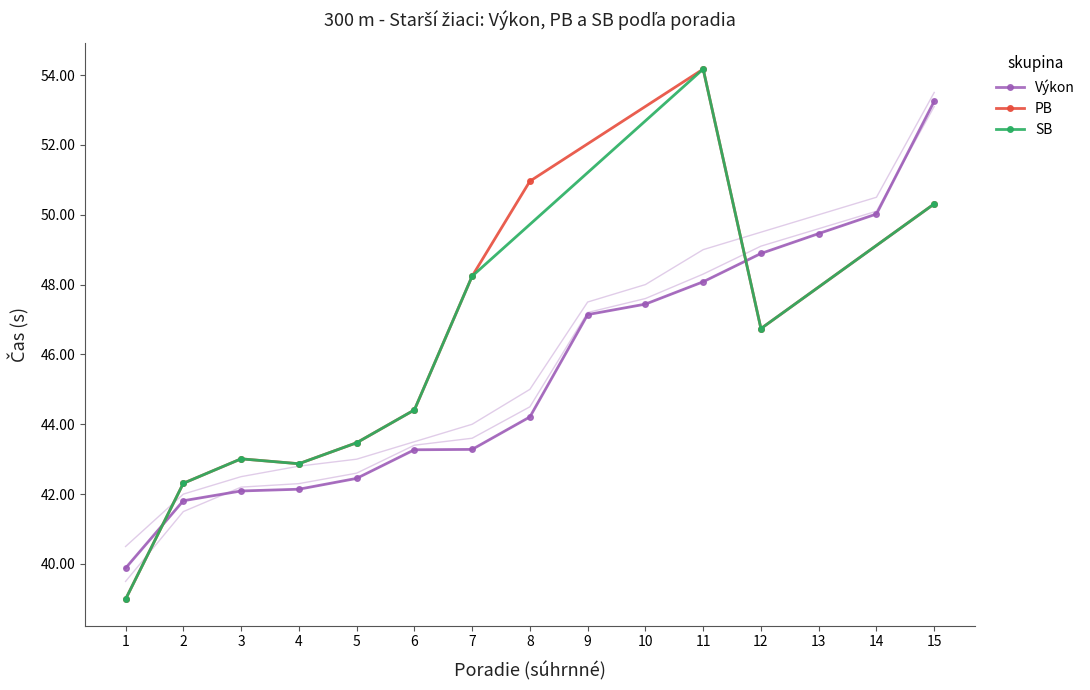

The value at 7 is 59.5. True or false?

False